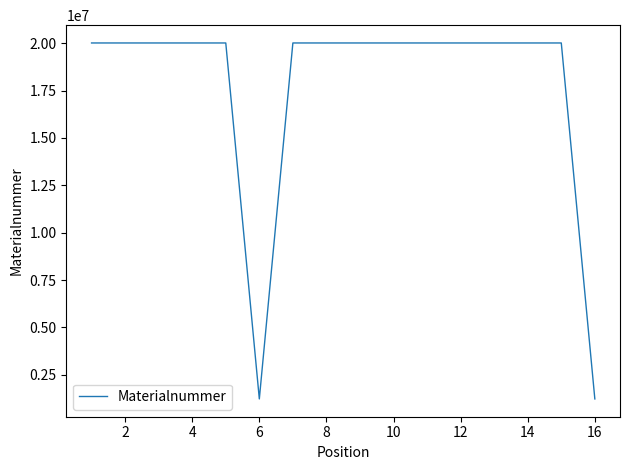

What is the greatest value displayed?

20014039